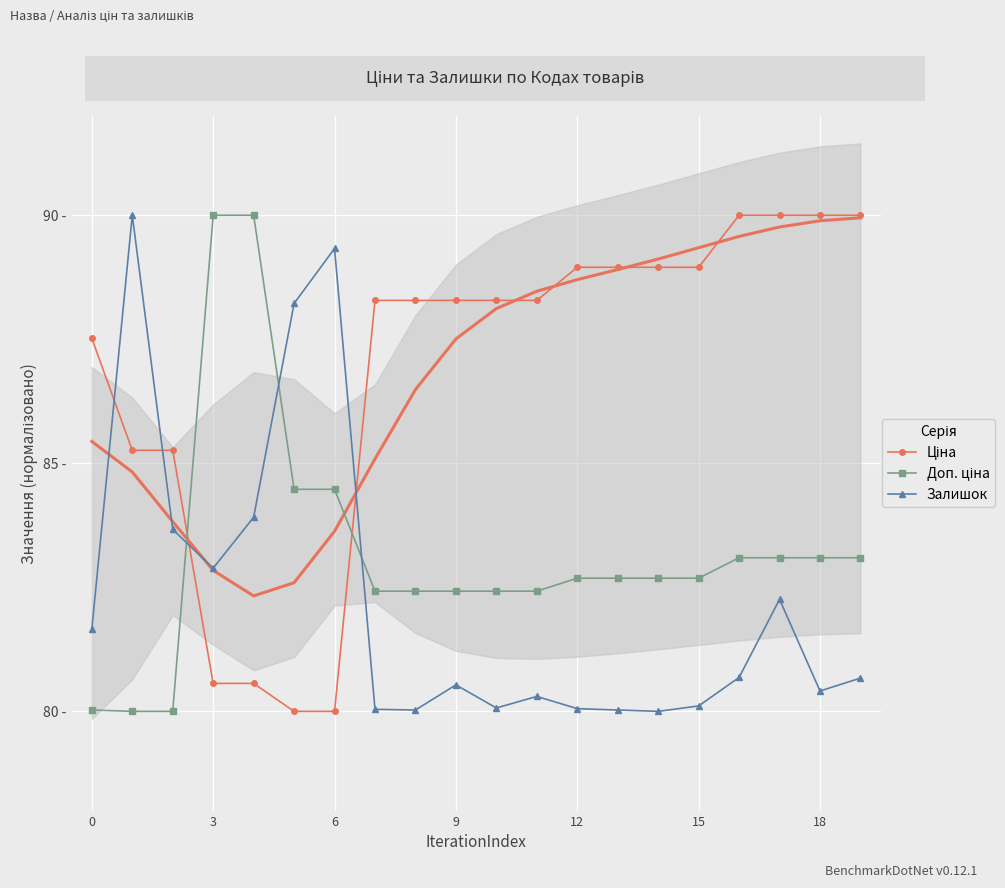

What is the maximum value for Доп. ціна?

90.0